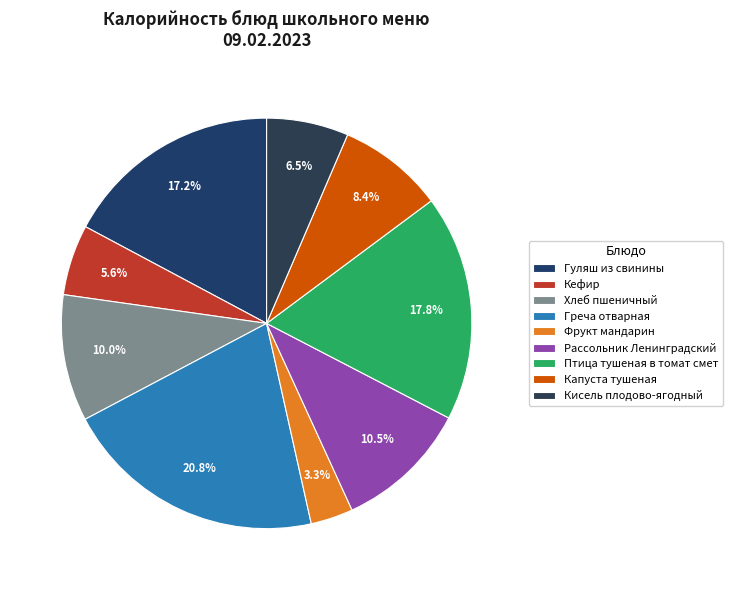

What percentage do Фрукт мандарин and Гуляш из свинины together represent?

20.5%